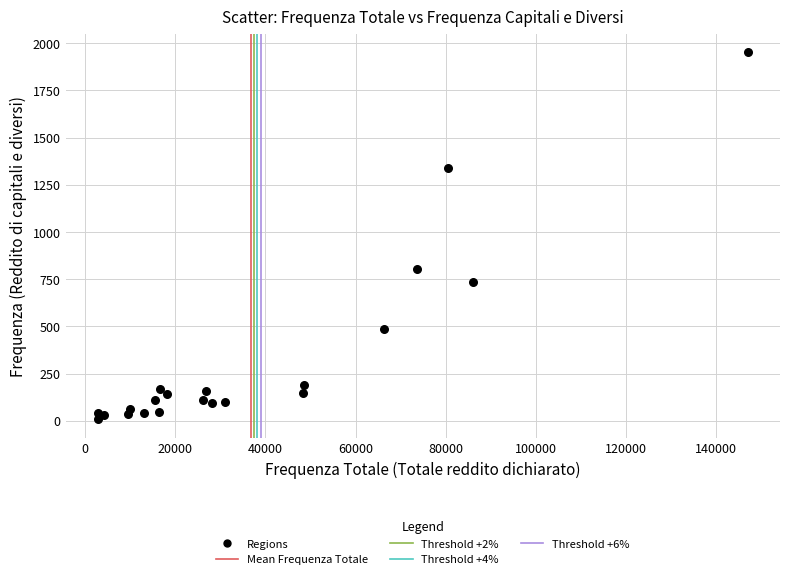

What Y value in the scatter plot is closest to 981?

803